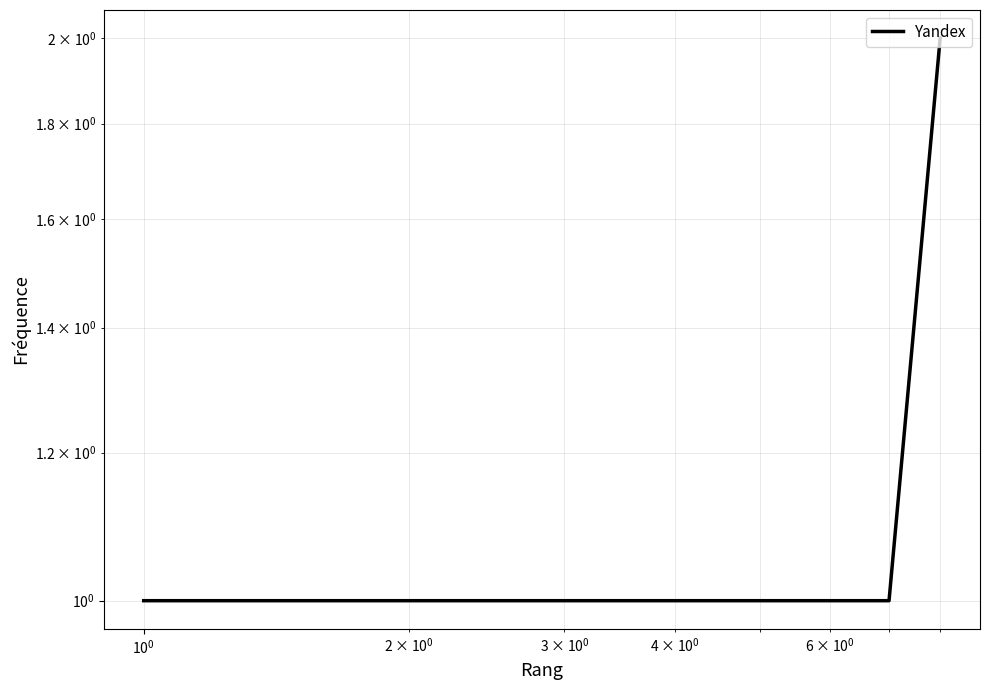

Is it true that the value at $\mathdefault{10^{-1}}$ is 1?

False